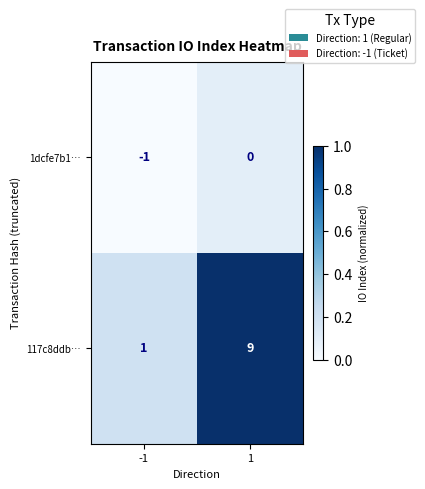

Rank the series by their average value, from lowest to highest.

1dcfe7b1…, 117c8ddb…